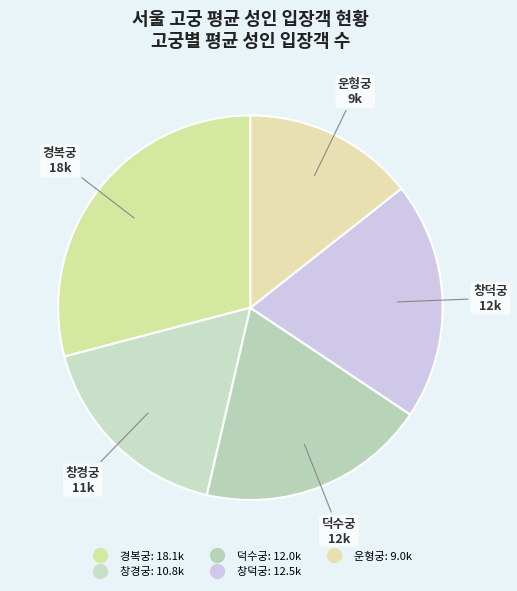

Rank the categories by value from lowest to highest.

운형궁, 창경궁, 덕수궁, 창덕궁, 경복궁